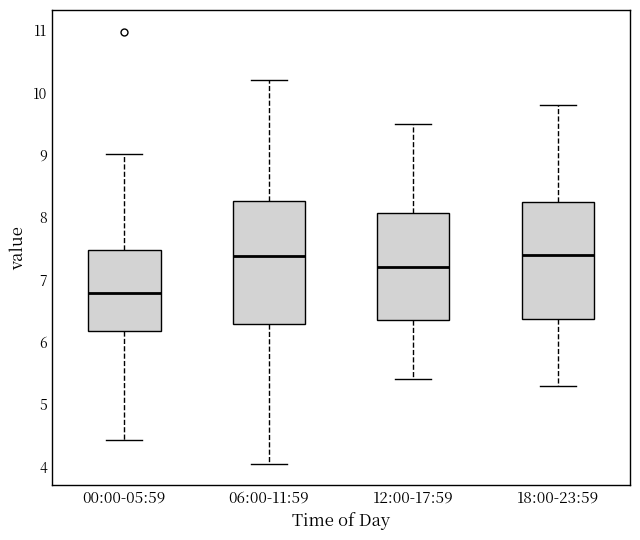

Reading left to right, transcribe this box plot: for each box, give where its median line is, the range the box spans, and where its two whiskers end, as read against the y-axis. The values are not printed on the chart, so give them approximately, as read against the axis.

00:00-05:59: median 6.8, box 6.2 to 7.5, whiskers 4.4 to 9.0
06:00-11:59: median 7.4, box 6.3 to 8.3, whiskers 4.1 to 10.2
12:00-17:59: median 7.2, box 6.4 to 8.1, whiskers 5.4 to 9.5
18:00-23:59: median 7.4, box 6.4 to 8.3, whiskers 5.3 to 9.8